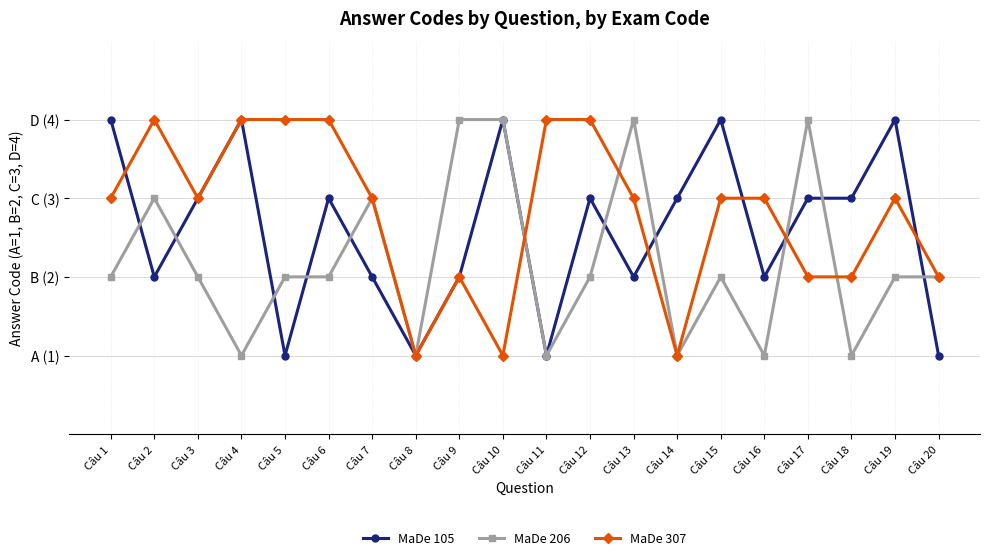

Which series ends up on top after the final intersection of MaDe 307 and MaDe 105?

MaDe 307